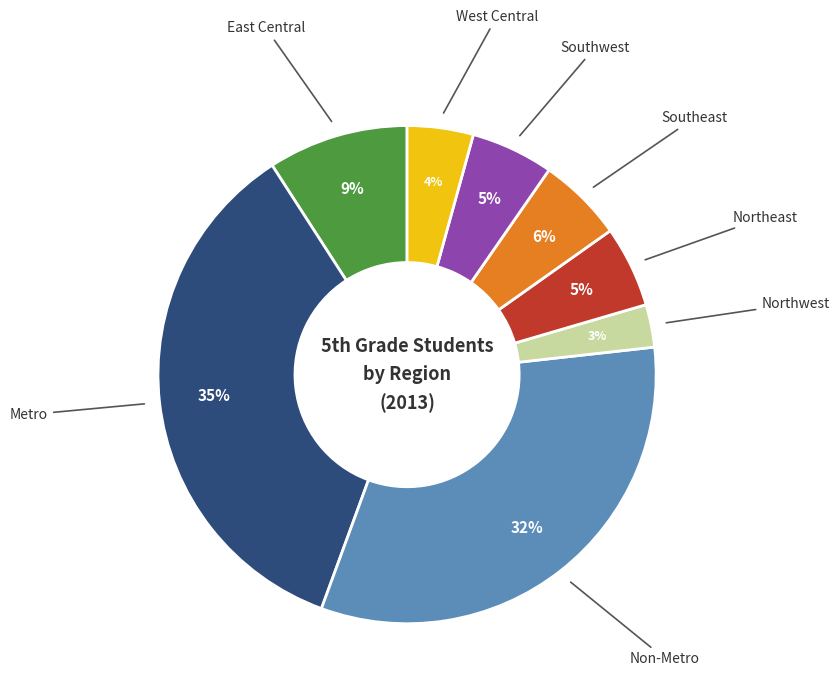

How many slices are in this pie chart?

8